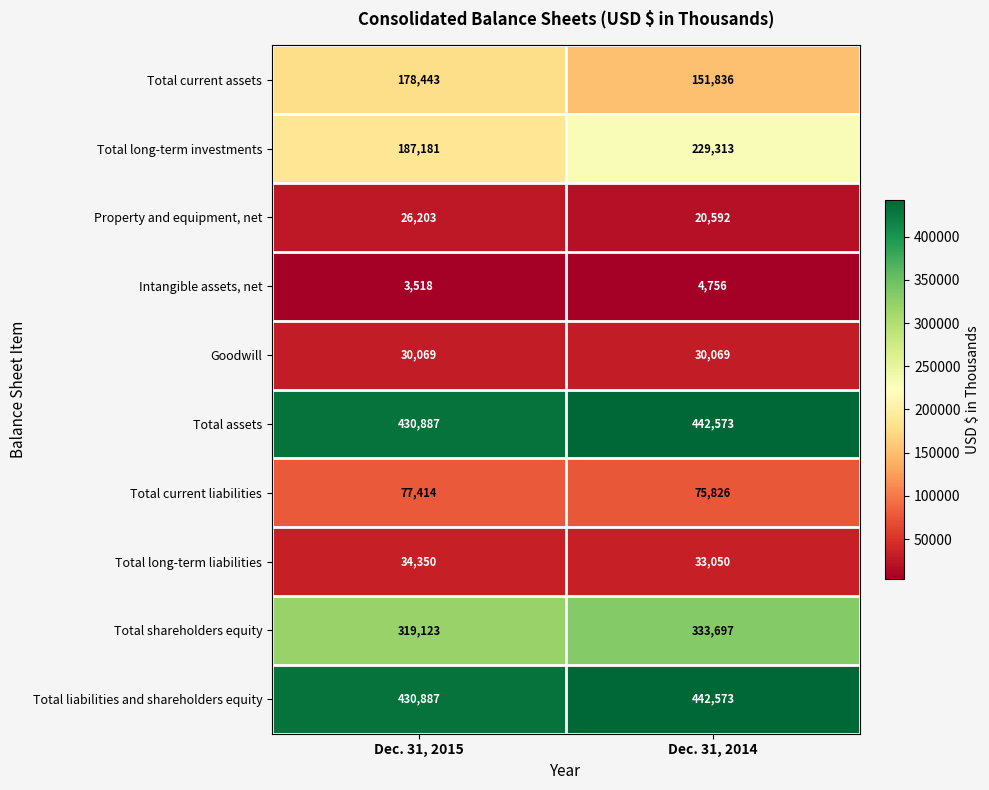

List the labels in order of Total current assets value, smallest first.

Dec. 31, 2014, Dec. 31, 2015